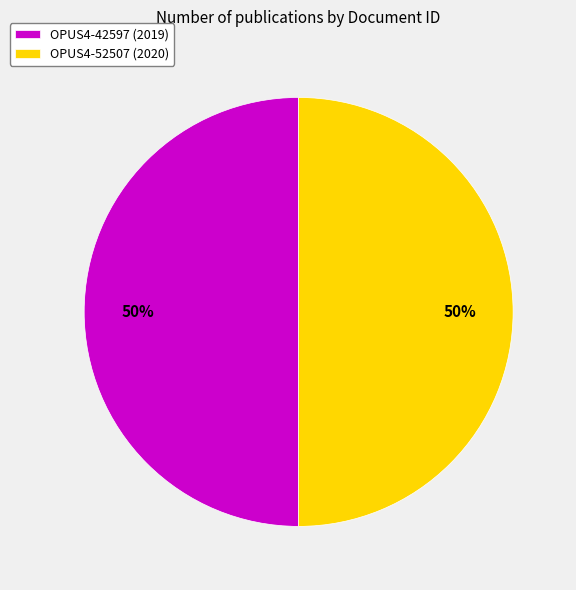

Is it true that OPUS4-42597 is 50% of the pie?

True